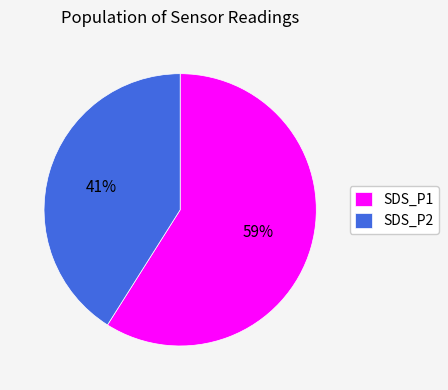

Rank the categories by value from highest to lowest.

SDS_P1, SDS_P2